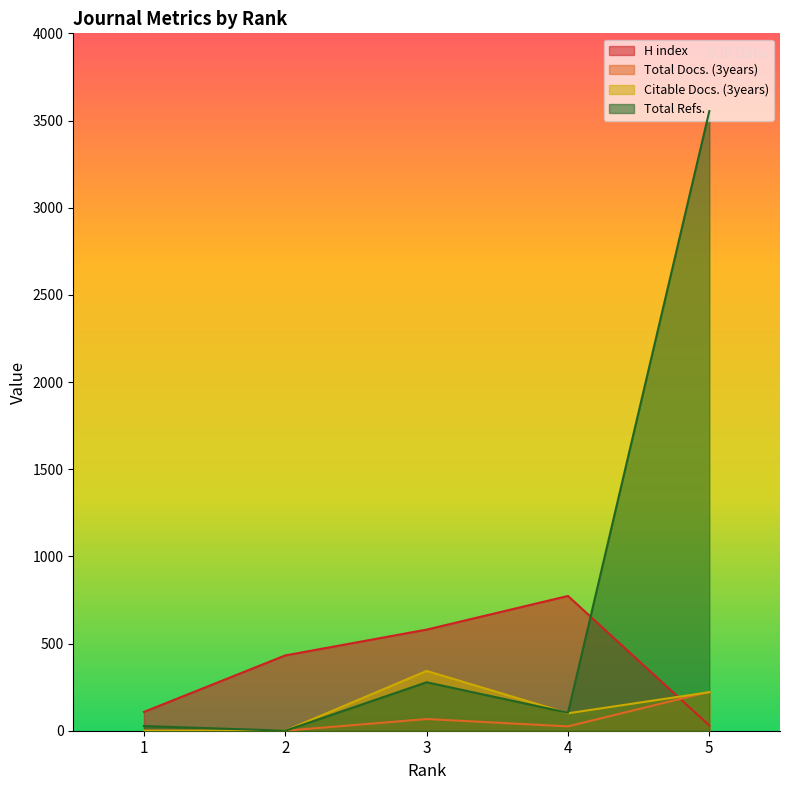

Count the Total Docs. (3years) values in the range 0 to 67.

4